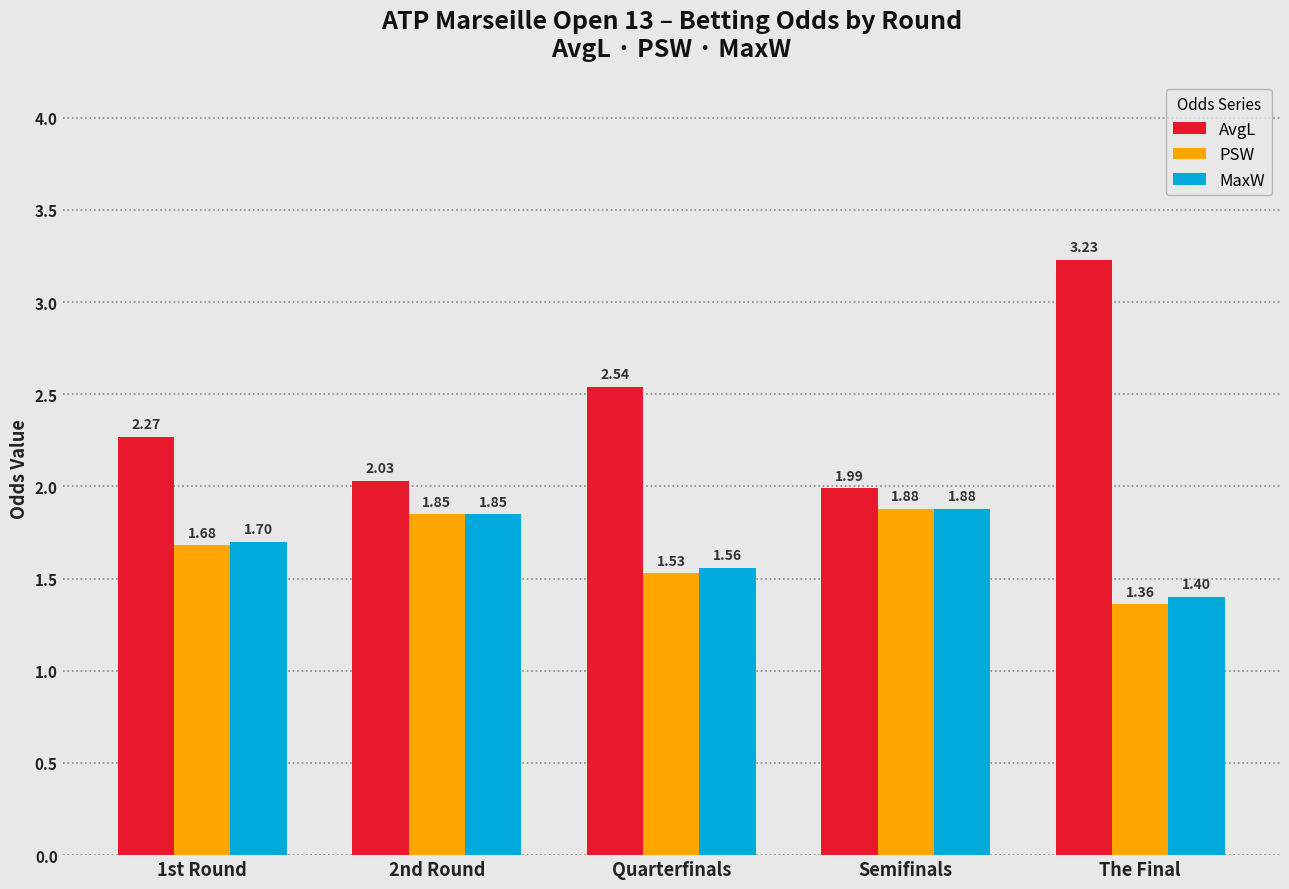

Rank the categories by PSW value from lowest to highest.

The Final, Quarterfinals, 1st Round, 2nd Round, Semifinals